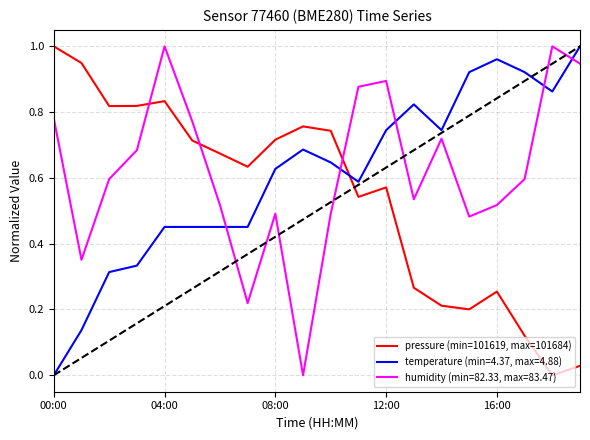

Rank the series by their average value, from highest to lowest.

humidity (min=82.33, max=83.47), temperature (min=4.37, max=4.88), pressure (min=101619, max=101684)